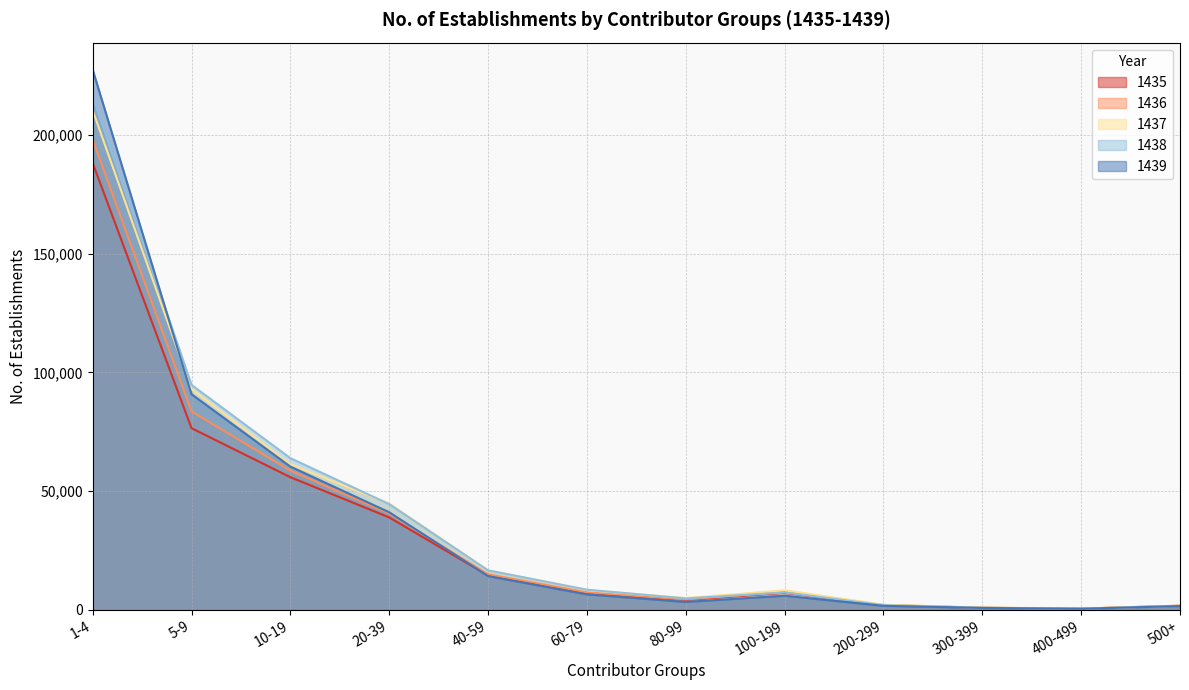

The 1438 series shows 3026 at 500+. True or false?

False